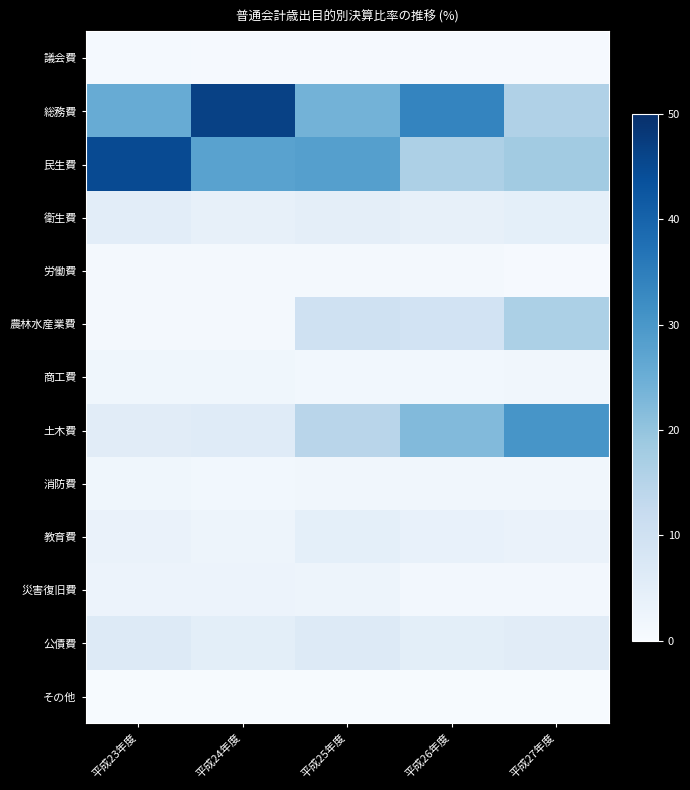

At how many categories does at least one series exceed 21?

5